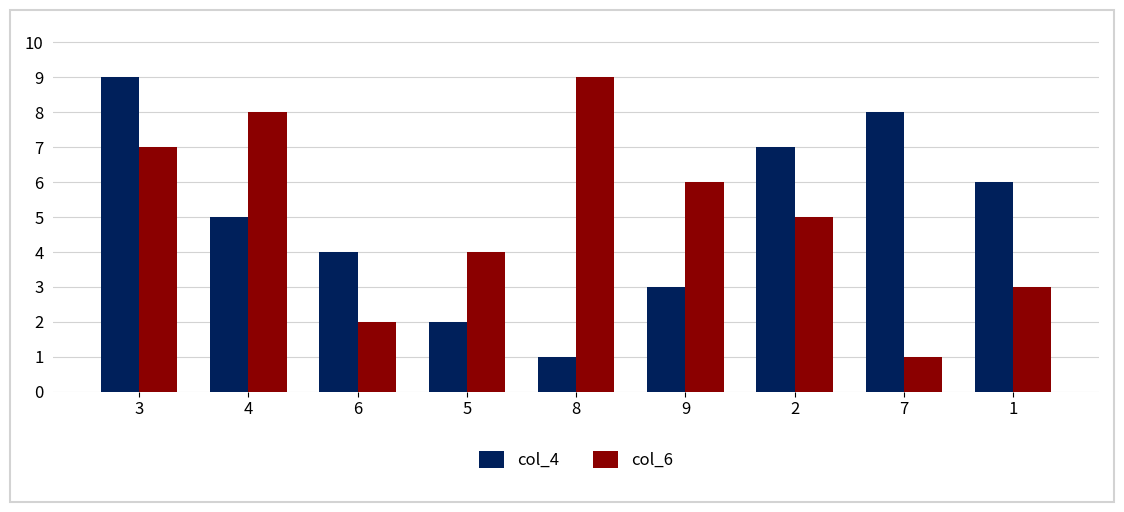

Reading right to left, what are all the values shown in this chart?

col_4: 1=6	7=8	2=7	9=3	8=1	5=2	6=4	4=5	3=9
col_6: 1=3	7=1	2=5	9=6	8=9	5=4	6=2	4=8	3=7